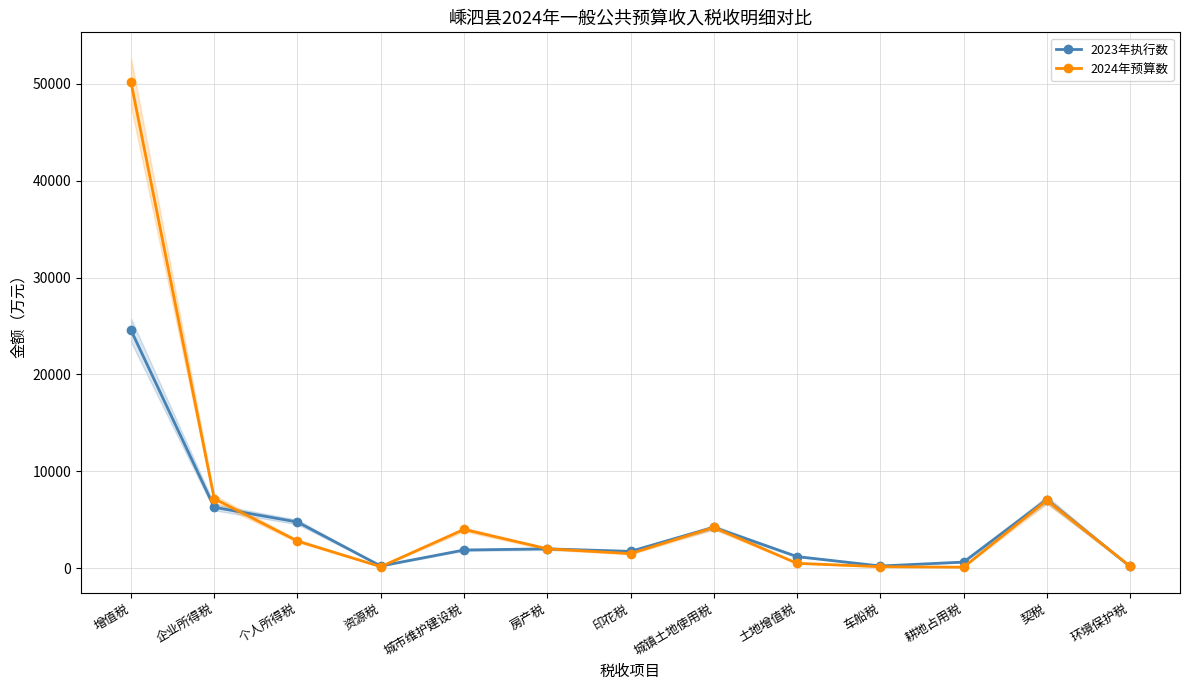

Reading right to left, transcribe all the data shown in this chart.

2023年执行数: 173	7078	627	223	1195	4216	1734	1993	1873	224	4763	6287	24569
2024年预算数: 200	7000	100	150	500	4200	1500	2000	4000	150	2800	7170	50180